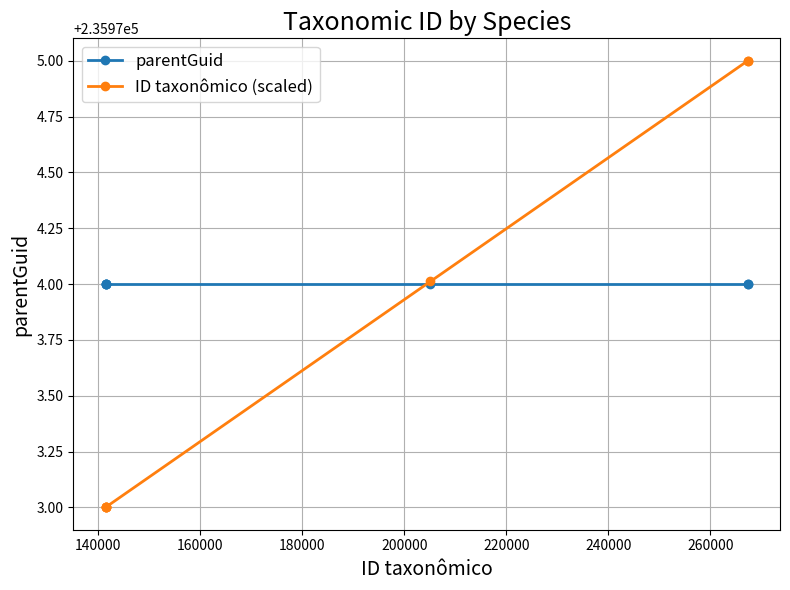

True or false: ID taxonômico (scaled) has more than 2 points higher than both neighbors.

False